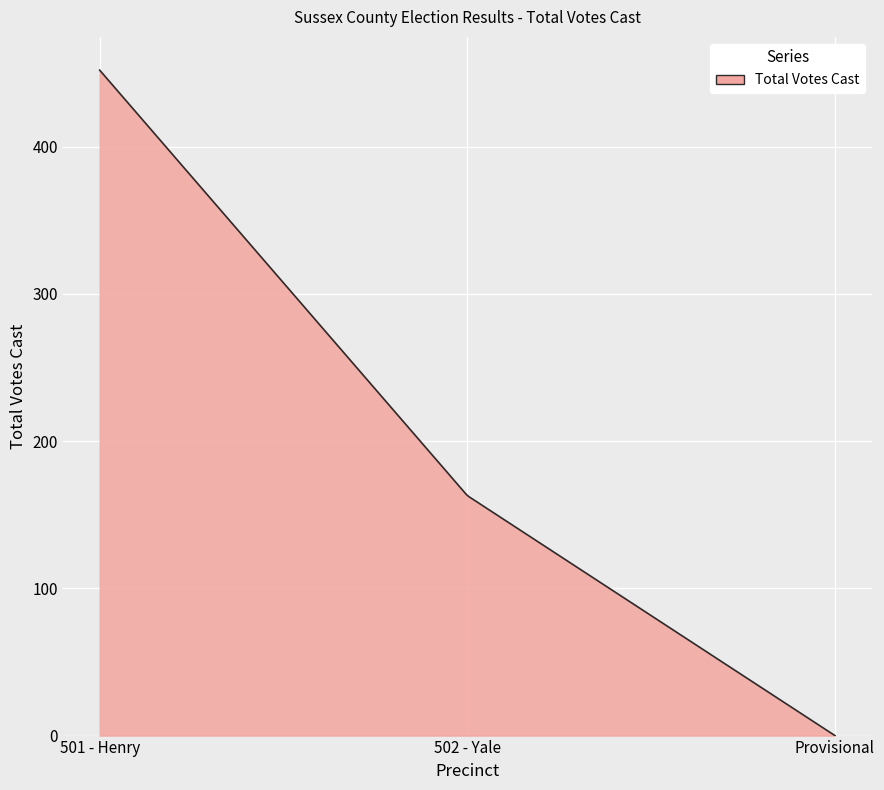

What is the sum of all values?

58381.6